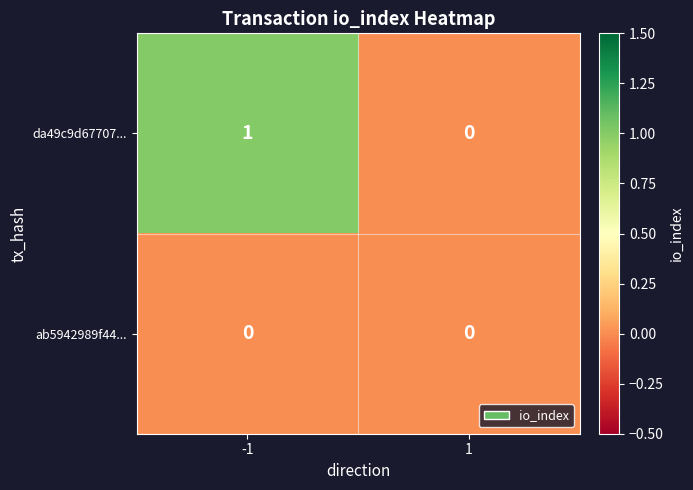

True or false: da49c9d67707... has a value of 0 at 1.

True